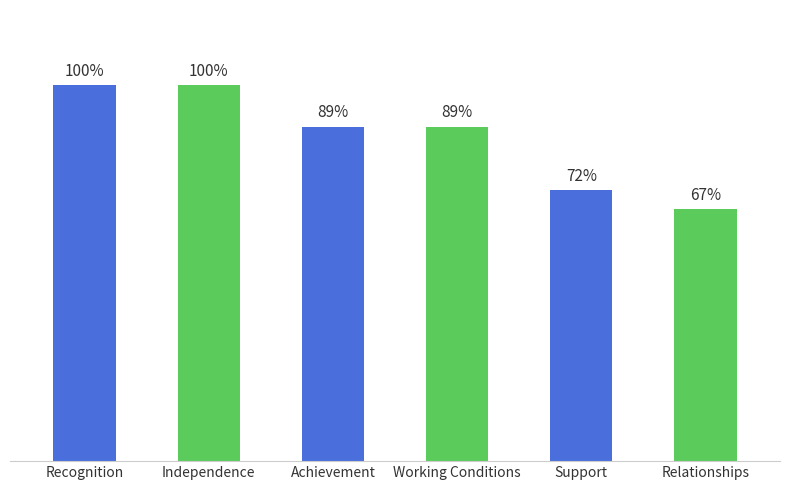

At which label does the data first exceed 89?

Recognition